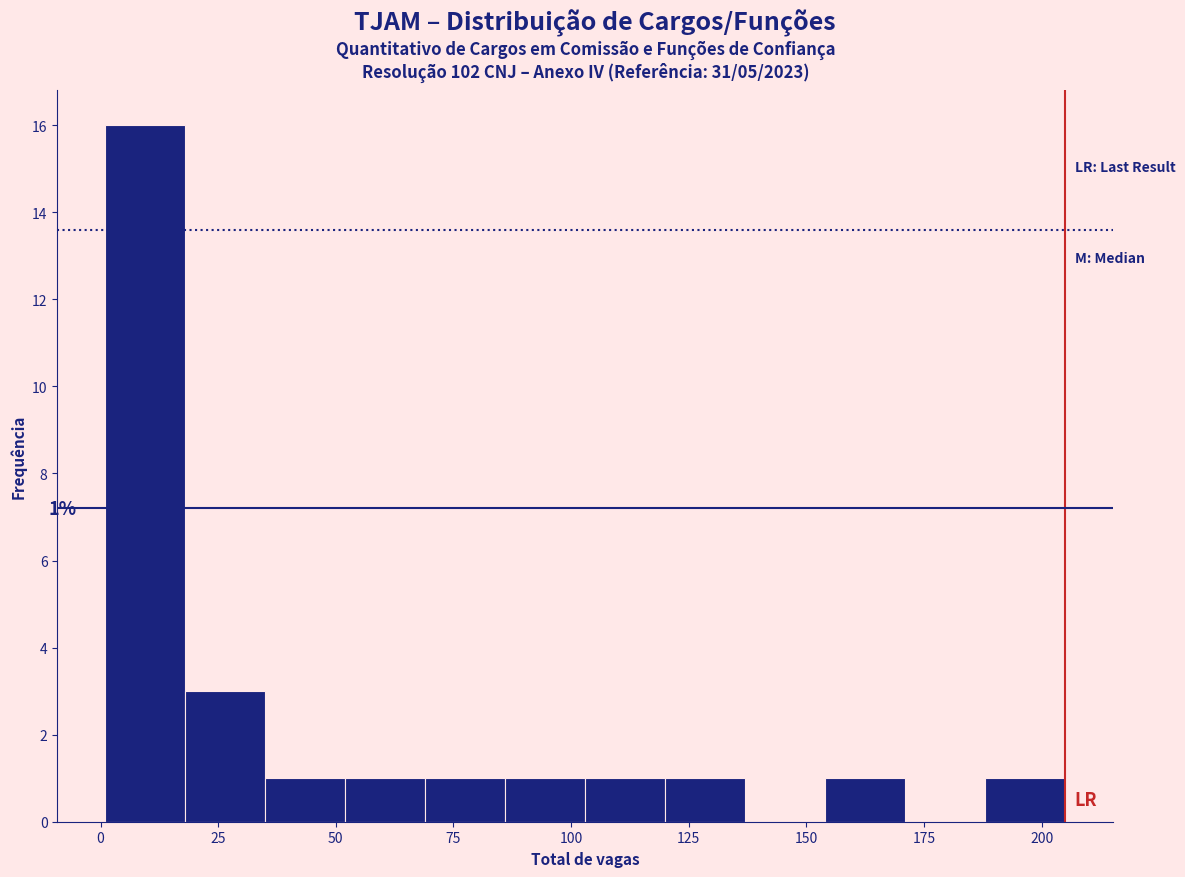

Read against the x-axis, roughly where is the centre of the tallest bar?

10